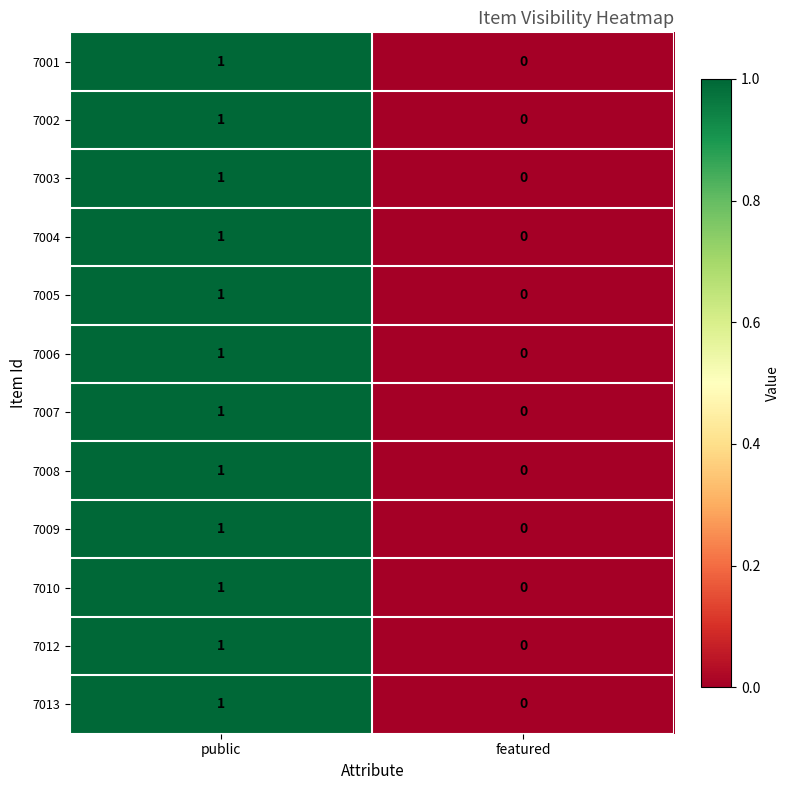

Is the value of 7003 at public greater than the value of 7008 at featured?

Yes